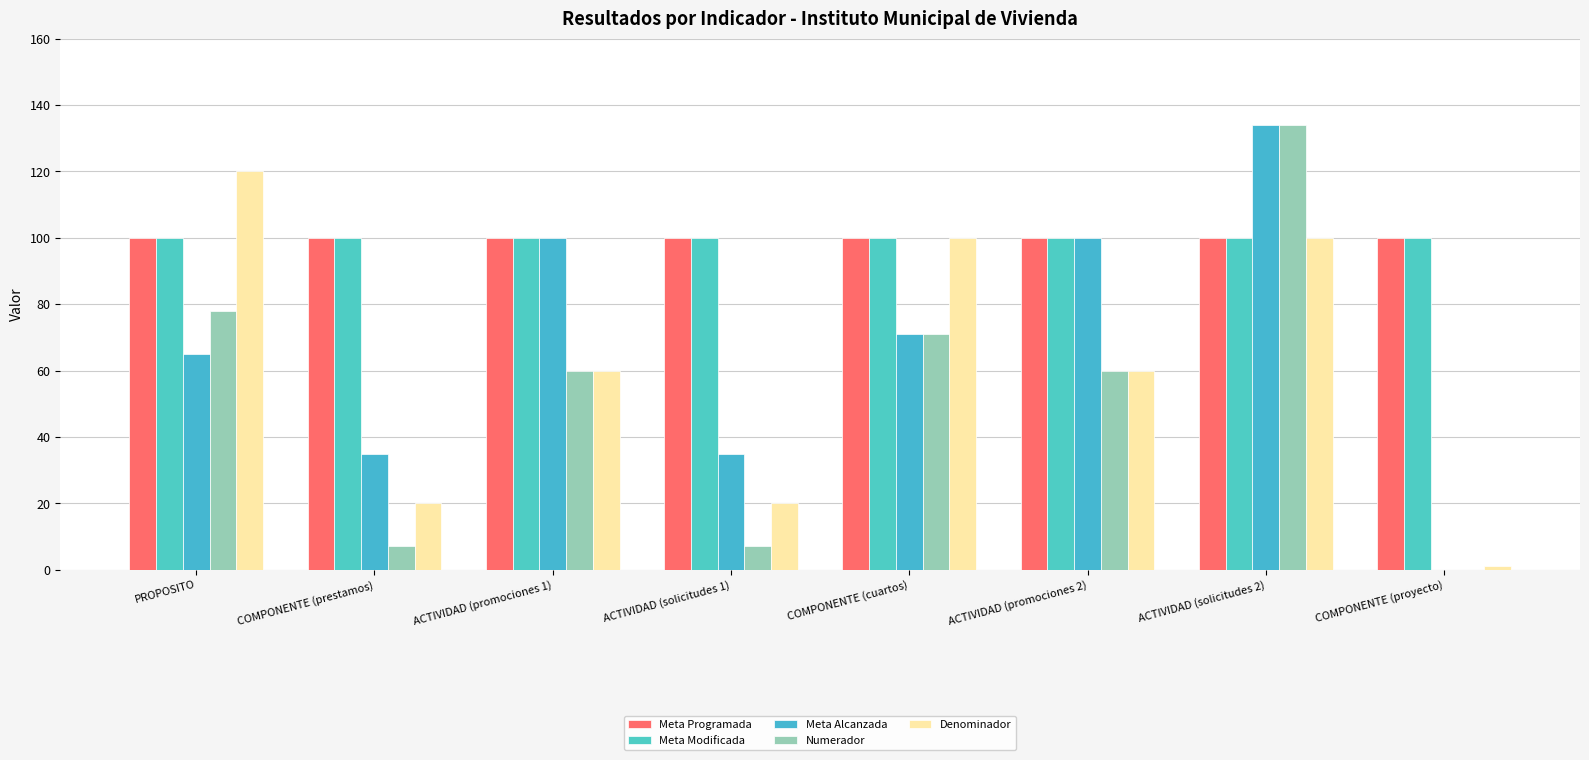

How many distinct data groups are displayed?

5